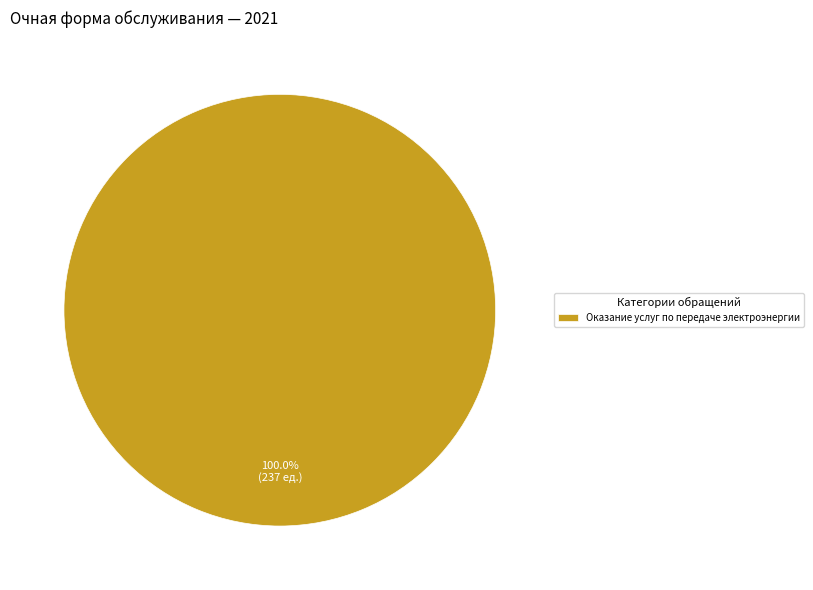

Does any single category account for the majority?

Yes